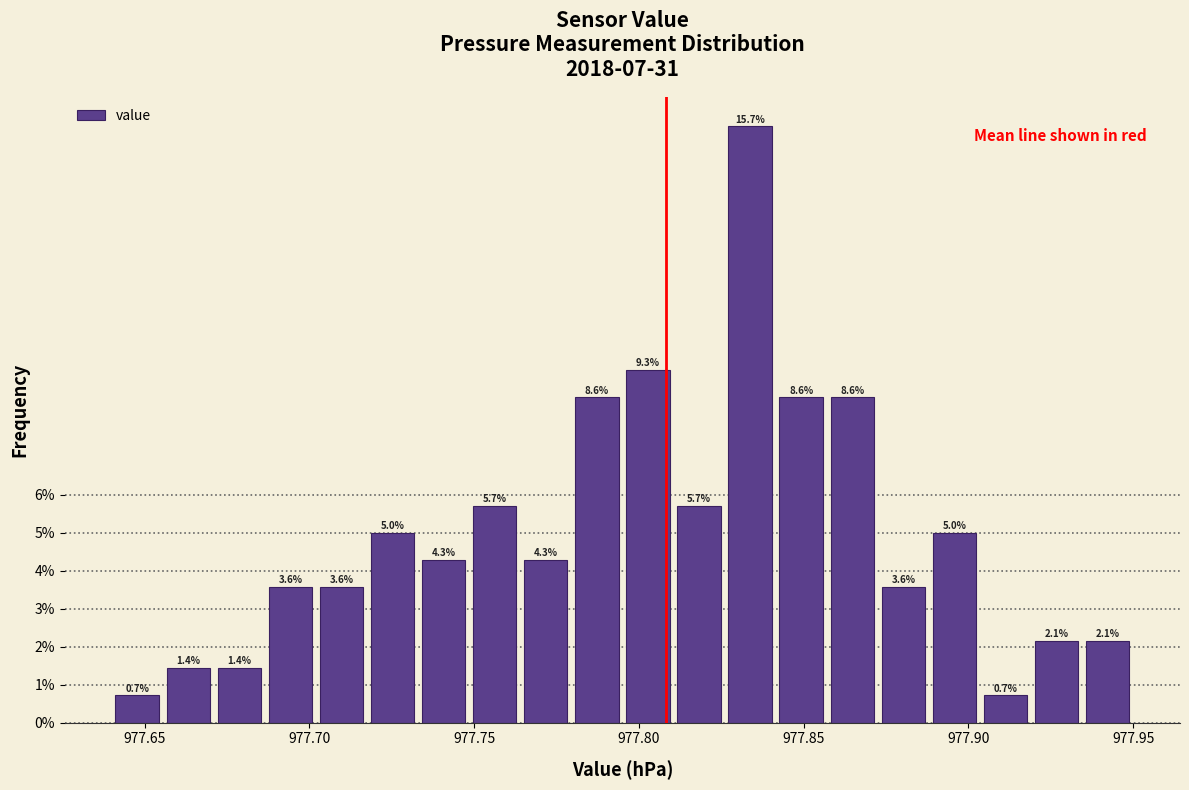

Around what value on the x-axis is the tallest bar? Give the approximate position of its centre, as read against the axis.

977.835